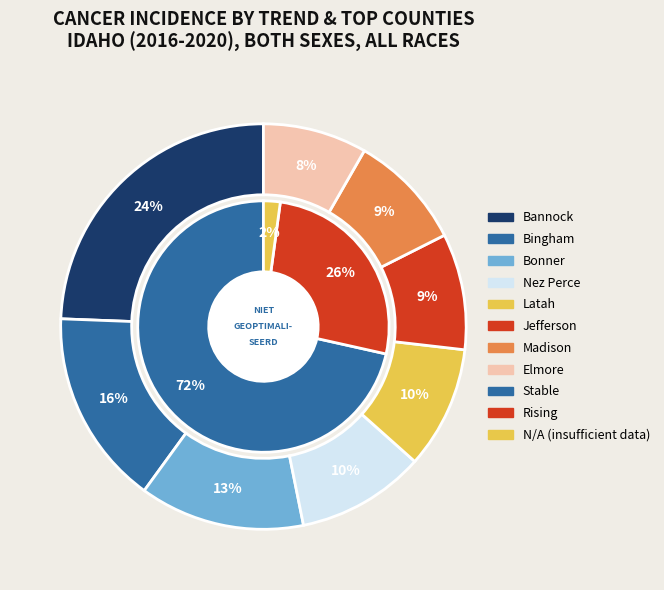

Does Boise account for over 50% of the chart?

No